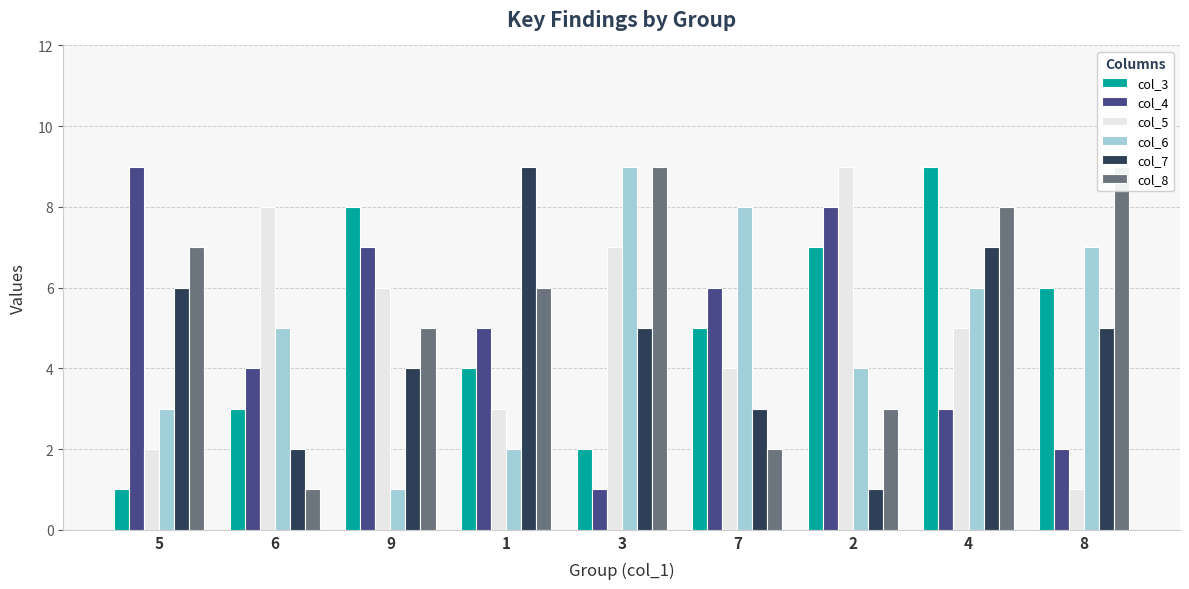

How many bars are there in each group?

6